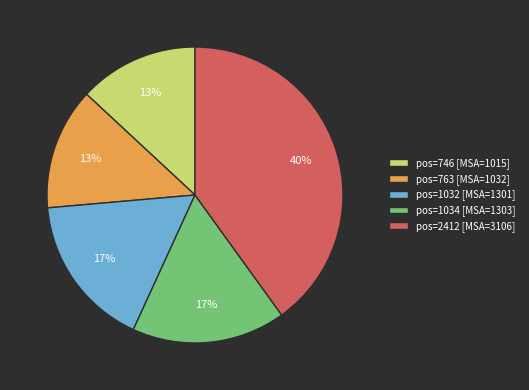

True or false: pos=1032 [MSA=1301] accounts for 17% of the total.

True